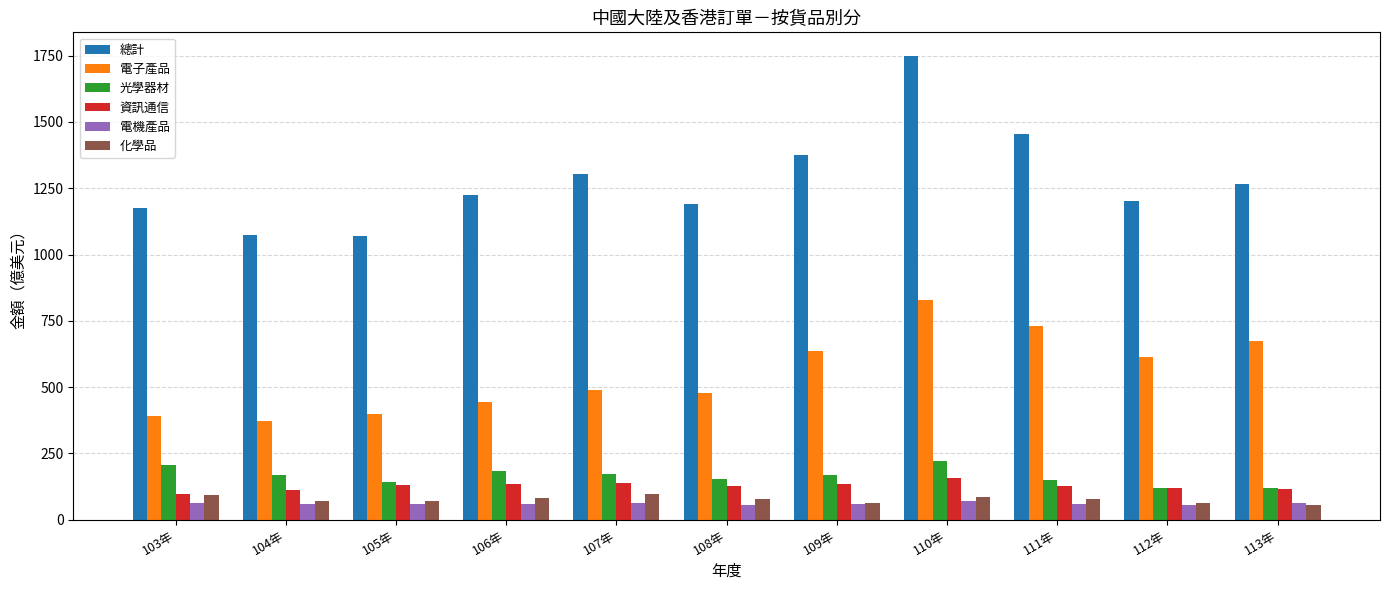

What is the difference between the highest and lowest values at 111年?

1393.4